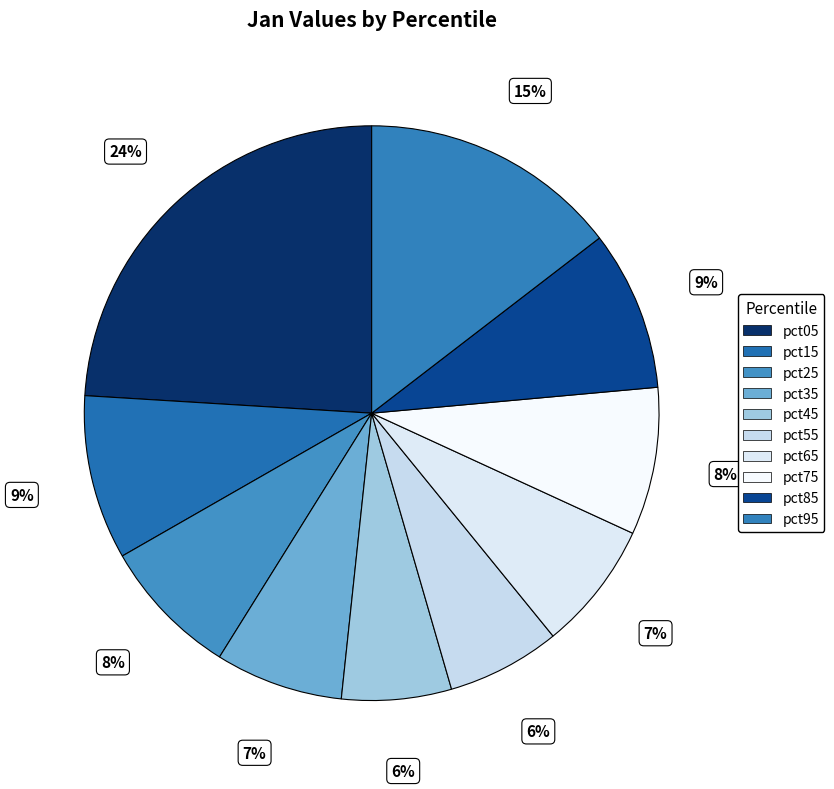

Which slice is the largest?

pct05